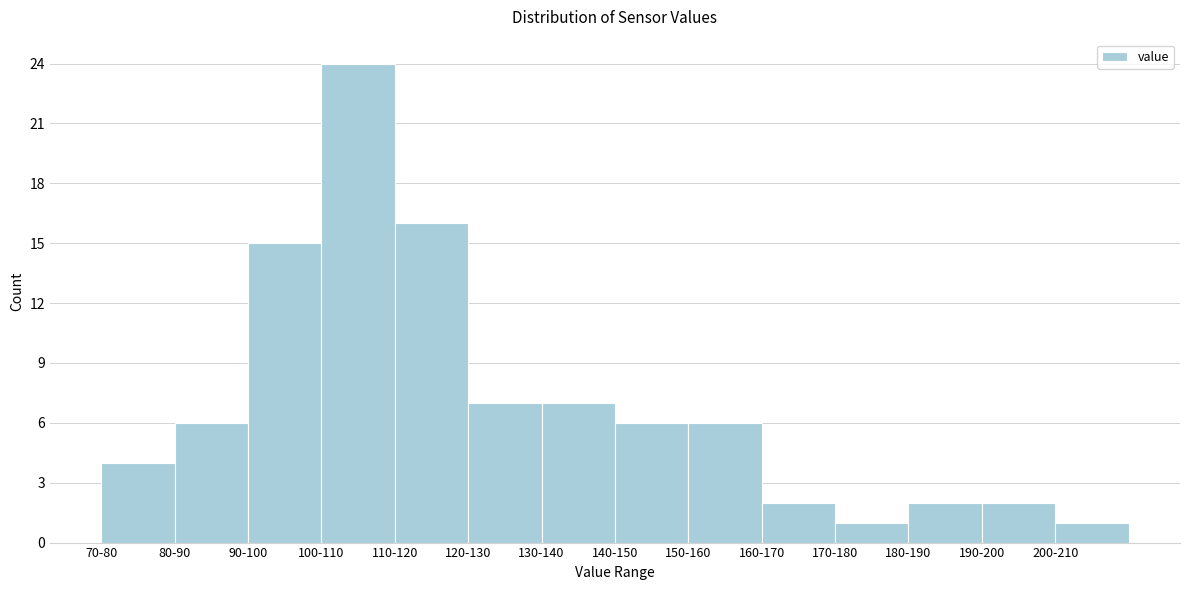

Reading left to right, transcribe all the data shown in this chart.

70-80=4	80-90=6	90-100=15	100-110=24	110-120=16	120-130=7	130-140=7	140-150=6	150-160=6	160-170=2	170-180=1	180-190=2	190-200=2	200-210=1